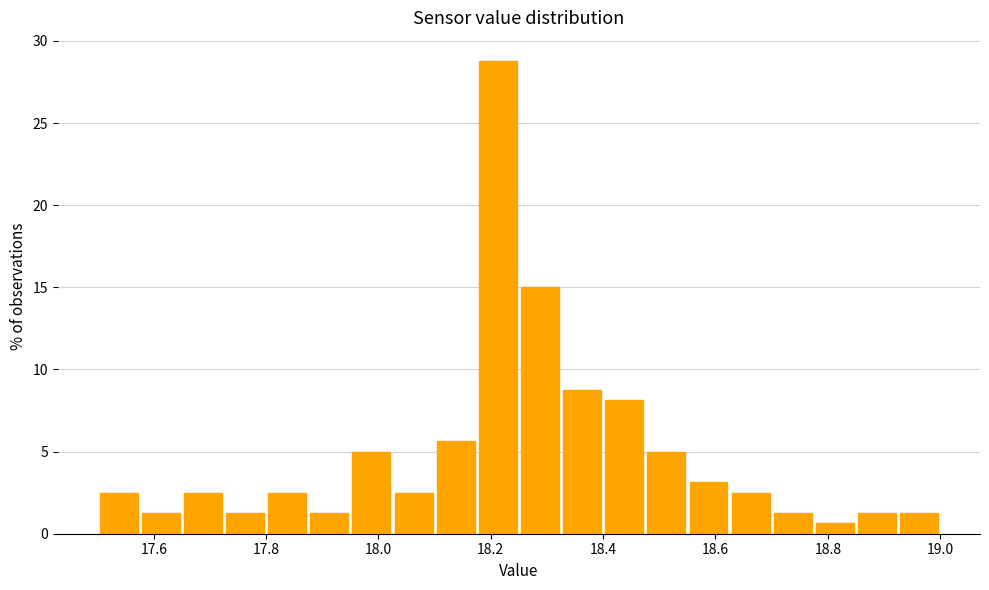

Around what value on the x-axis is the tallest bar? Give the approximate position of its centre, as read against the axis.

18.22